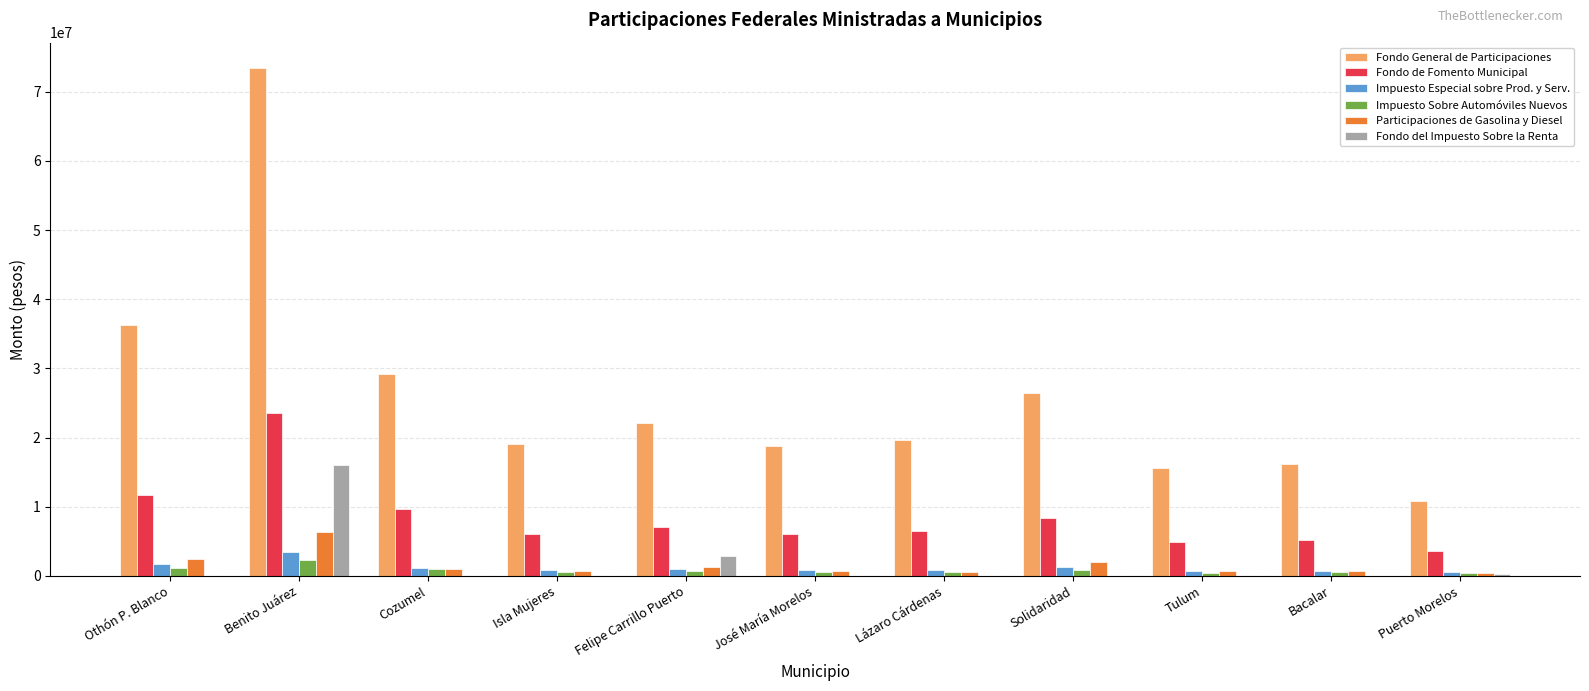

Which series has the largest total across all categories?

Fondo General de Participaciones